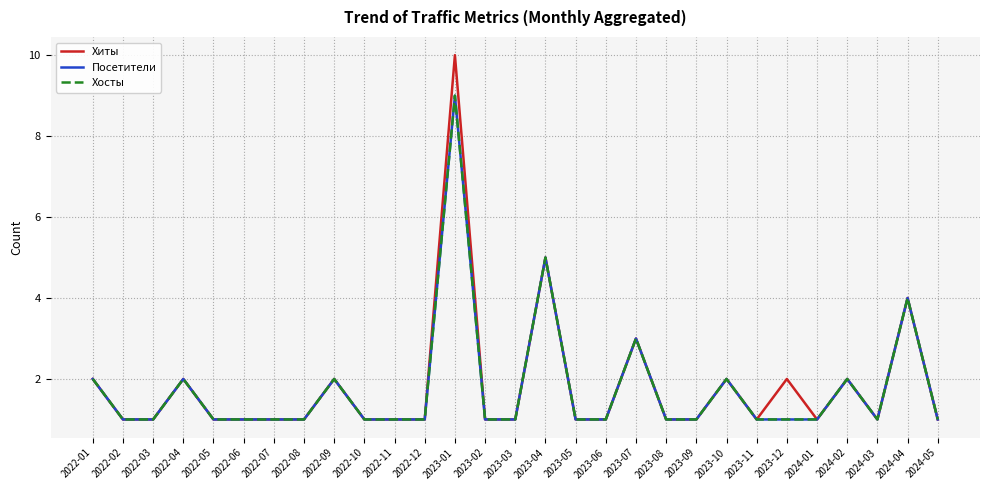

Is this an area chart (filled region under the line)?

No